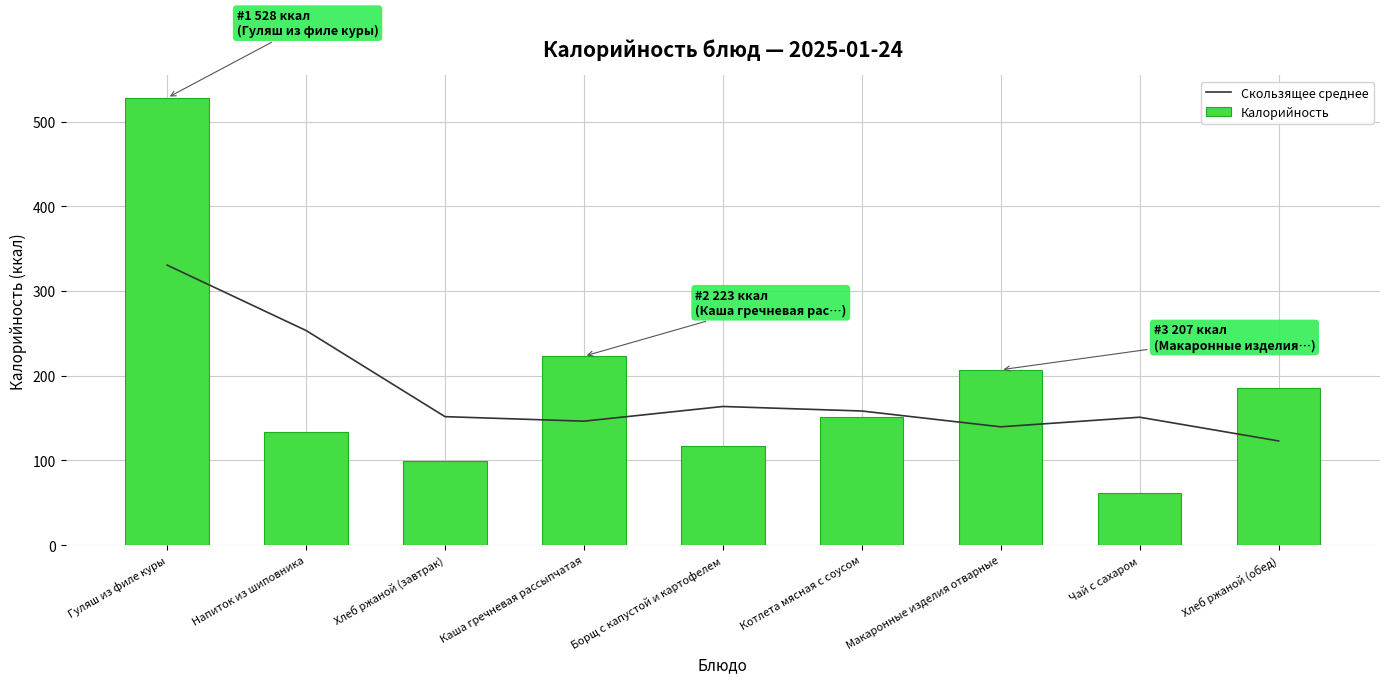

Where is Скользящее среднее nearest to the value 226?

Напиток из шиповника